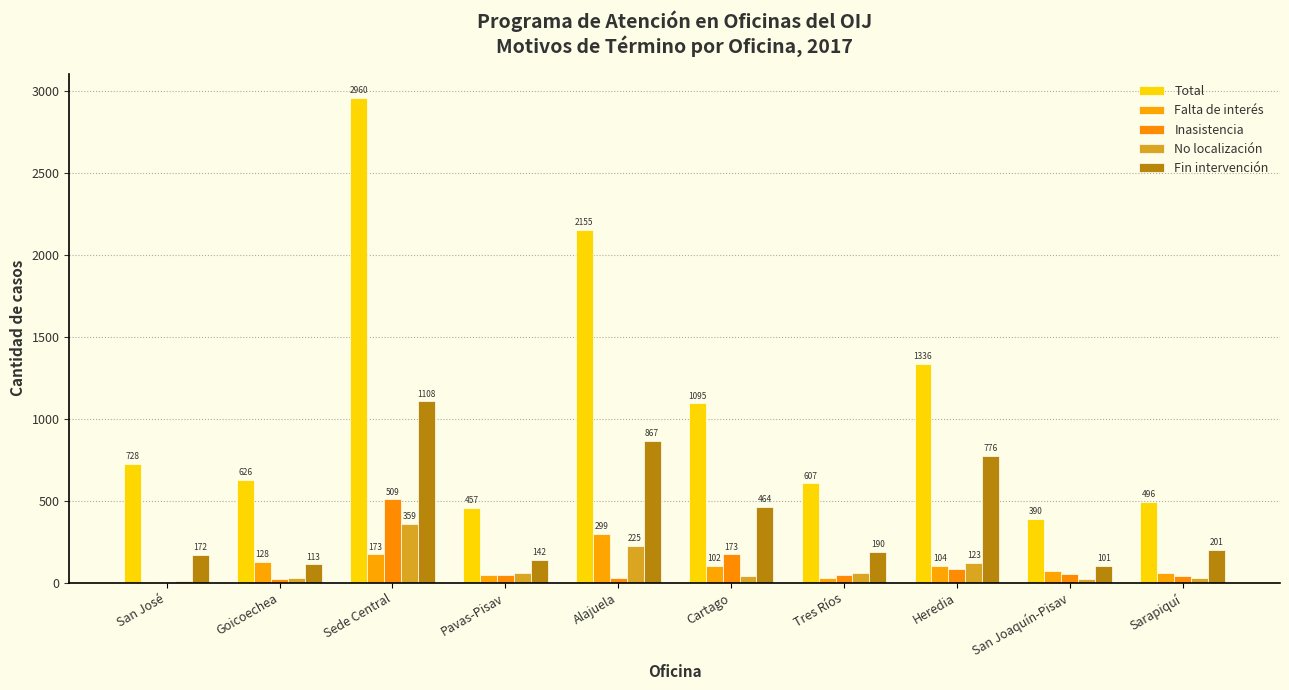

Are the bars horizontal?

No